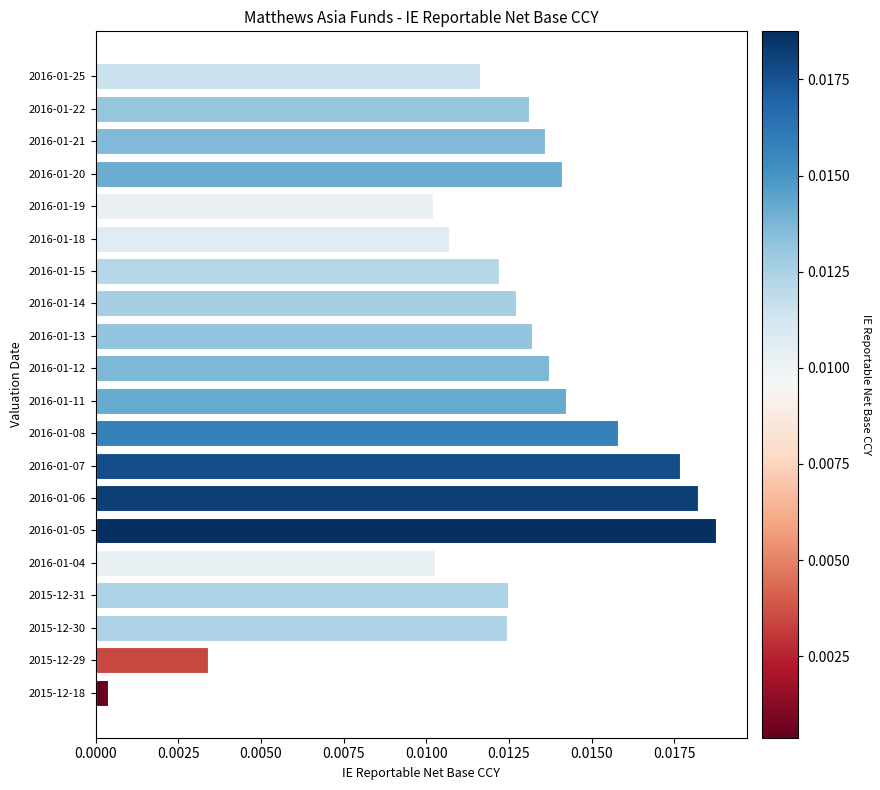

Which has a higher value, 2015-12-30 or 2016-01-25?

2015-12-30